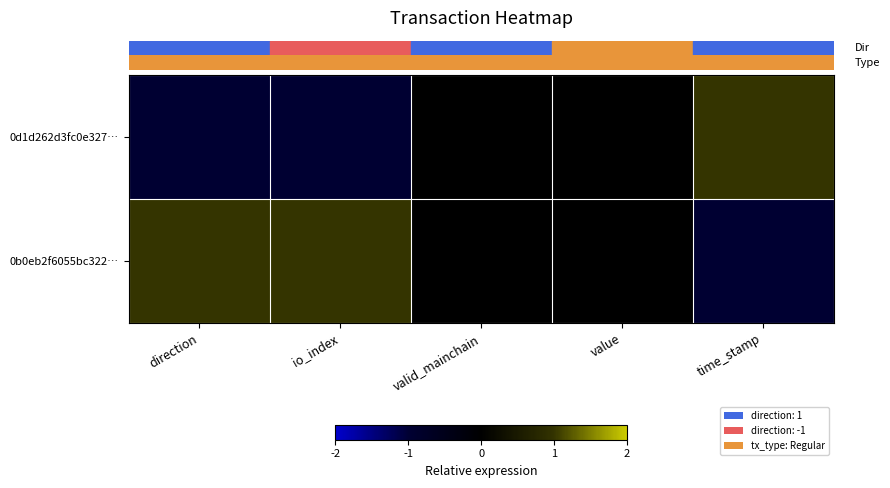

How many series are shown in this chart?

2